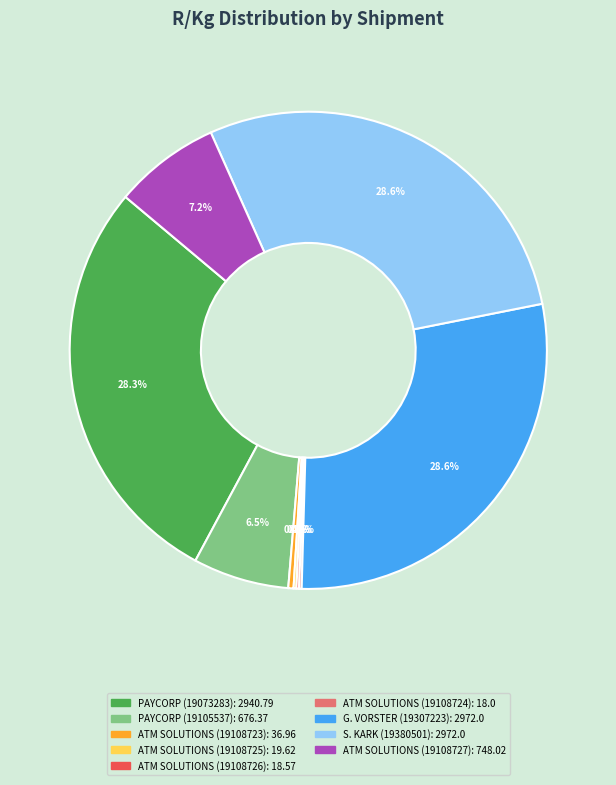

Combined, what portion of the pie is ATM SOLUTIONS (19108723) and G. VORSTER (19307223)?

28.9%